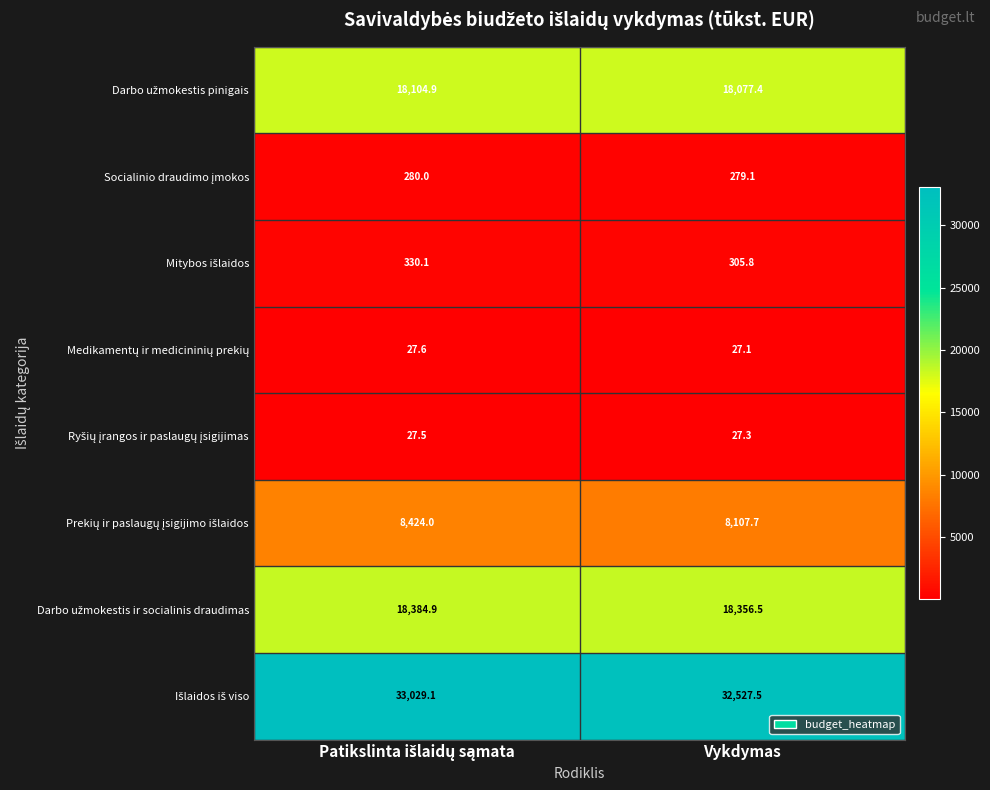

At which category does the chart reach its minimum across all series?

Vykdymas